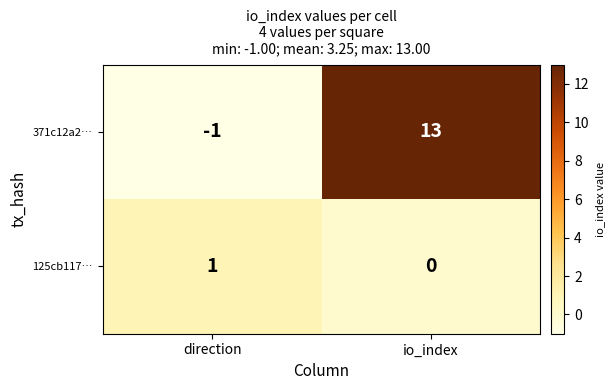

Which label corresponds to the largest value in the chart?

io_index